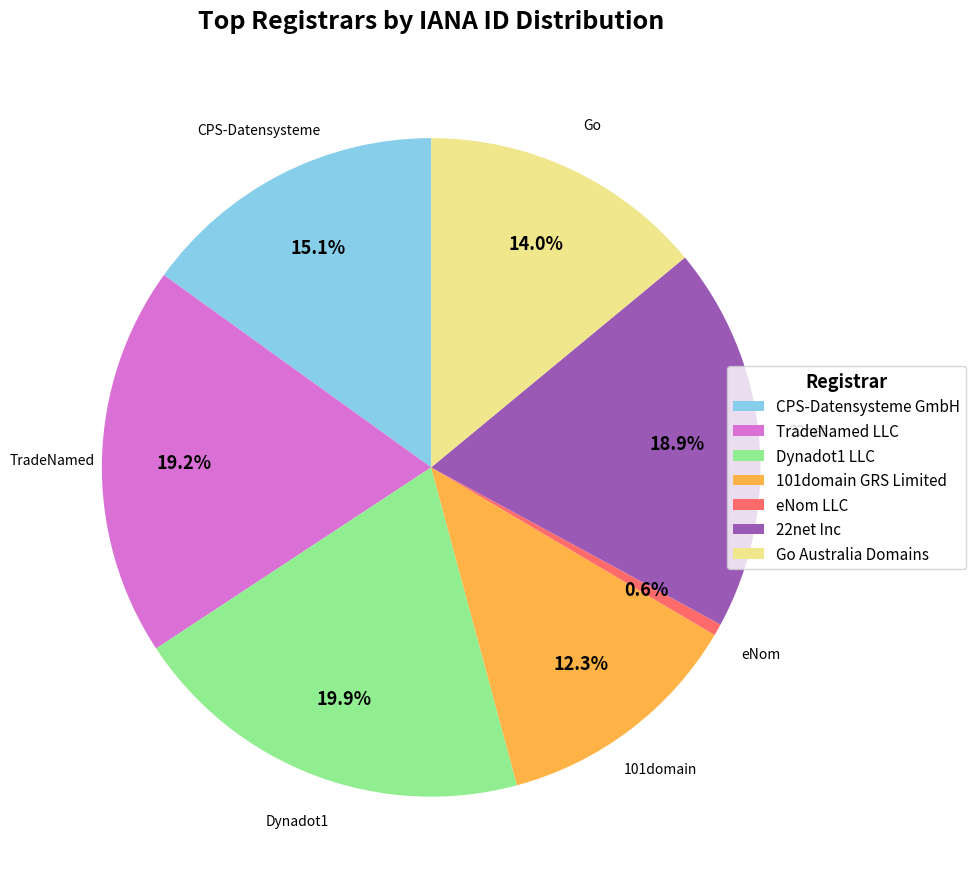

Does any single category account for the majority?

No